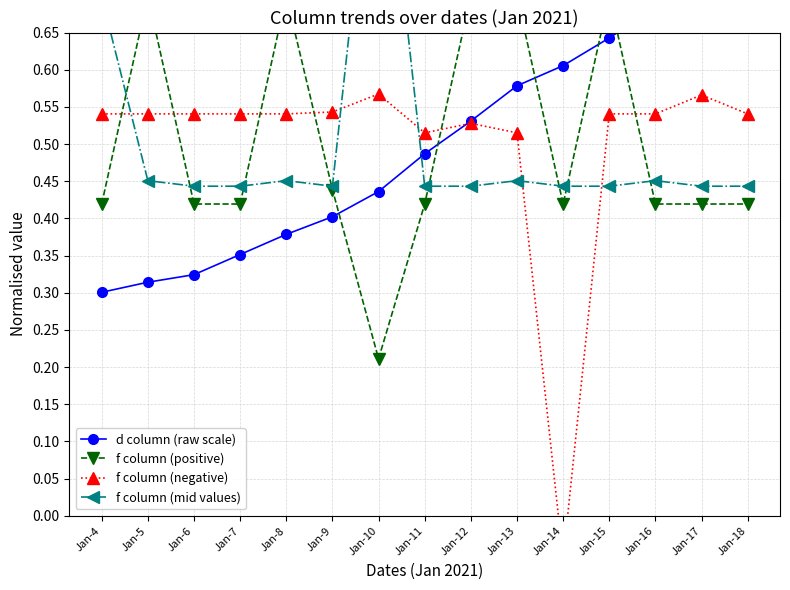

Between Jan-7 and Jan-11, which series saw the biggest shift?

d column (raw scale)